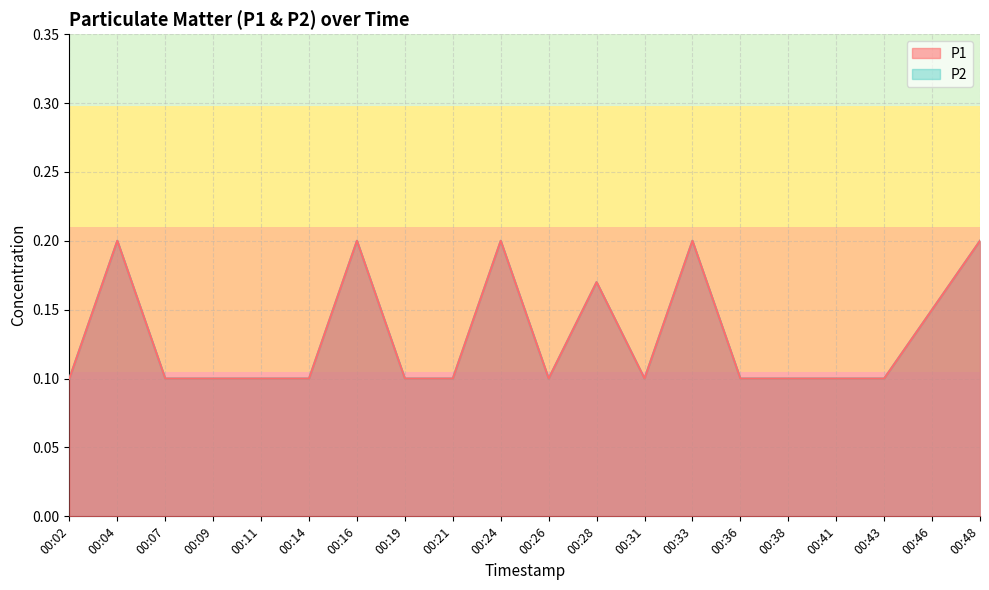

How many P2 values are between 0 and 1?

20